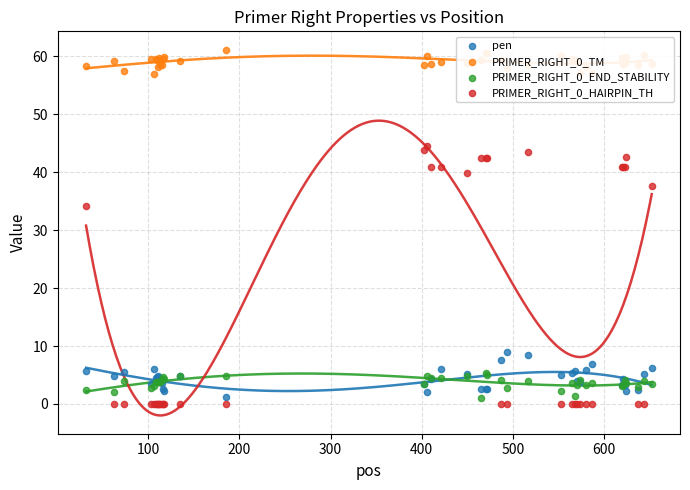

Which series has the largest total across all categories?

PRIMER_RIGHT_0_TM